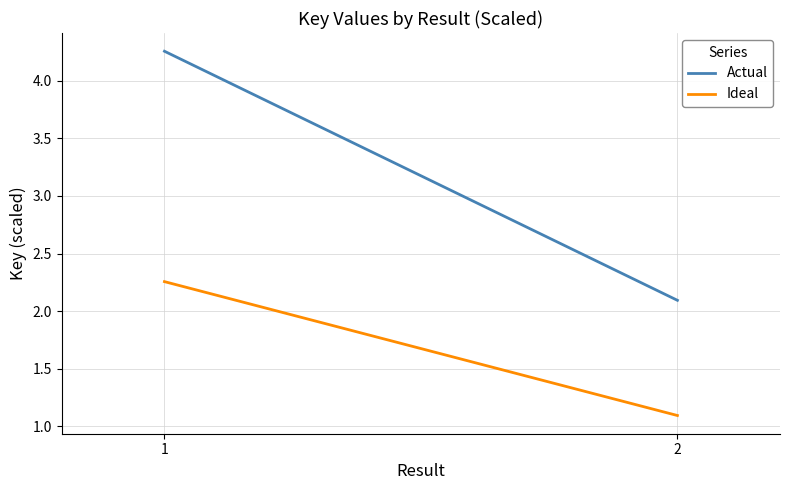

What is the total value across all series at 1?

6.5